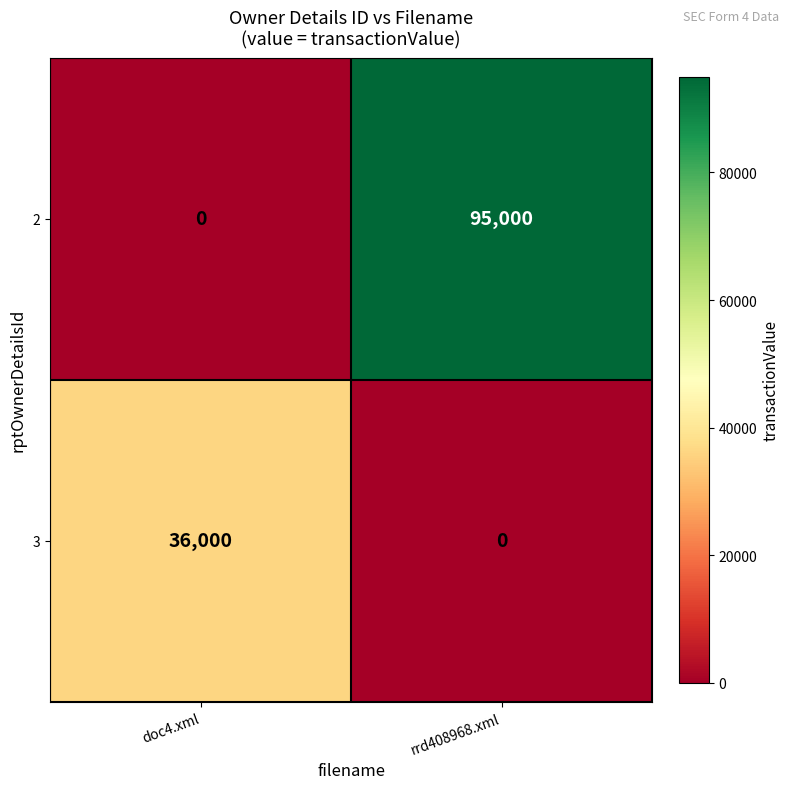

How many data points does each series have?

2